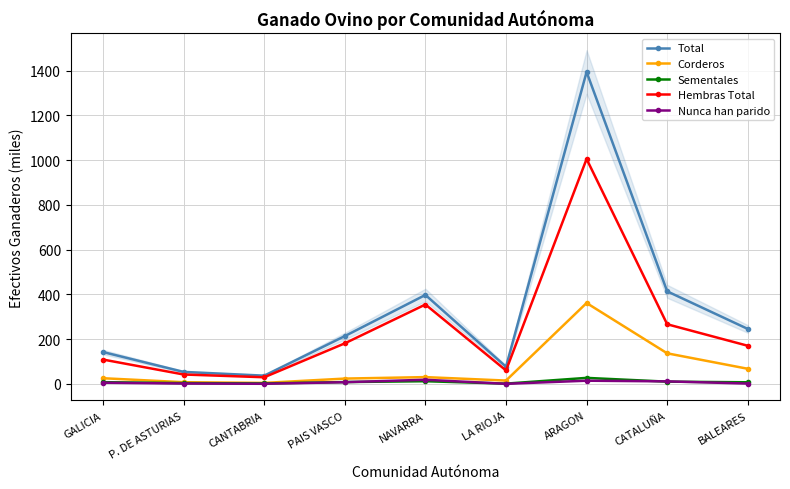

Rank the series by their maximum value, from lowest to highest.

Nunca han parido, Sementales, Corderos, Hembras Total, Total